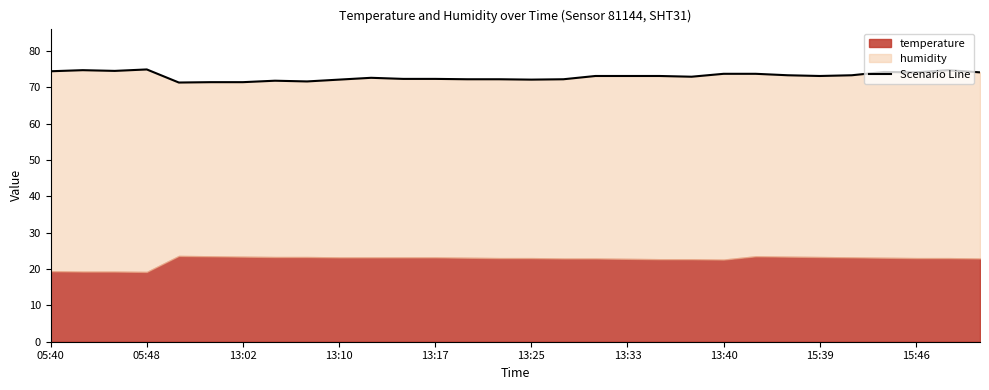

Reading left to right, list all the values displayed in this chart.

74.4	74.7	74.5	74.9	71.3	71.4	71.4	71.8	71.6	72.1	72.6	72.3	72.3	72.2	72.2	72.1	72.2	73.1	73.1	73.1	72.9	73.7	73.7	73.3	73.1	73.3	74.2	74.1	74.7	74.1